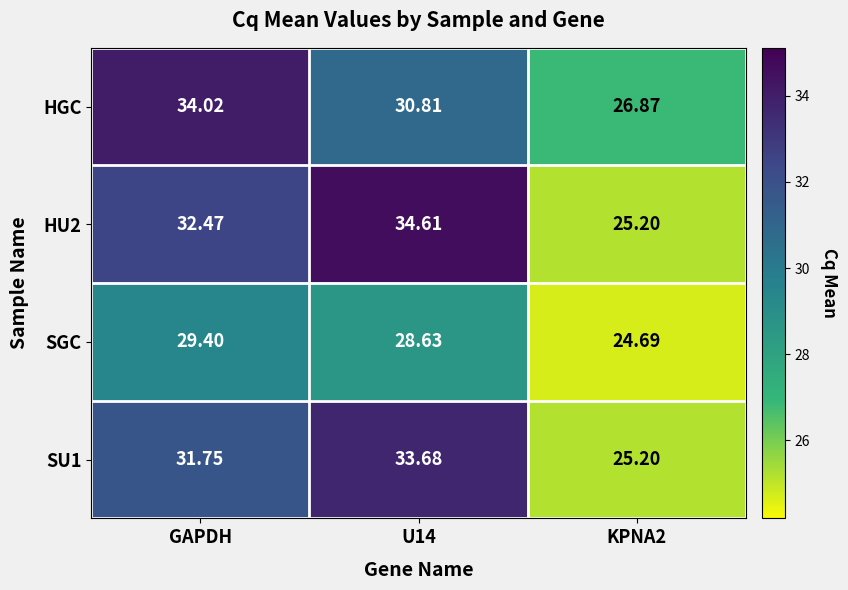

What is the difference between the highest and lowest values at KPNA2?

2.2